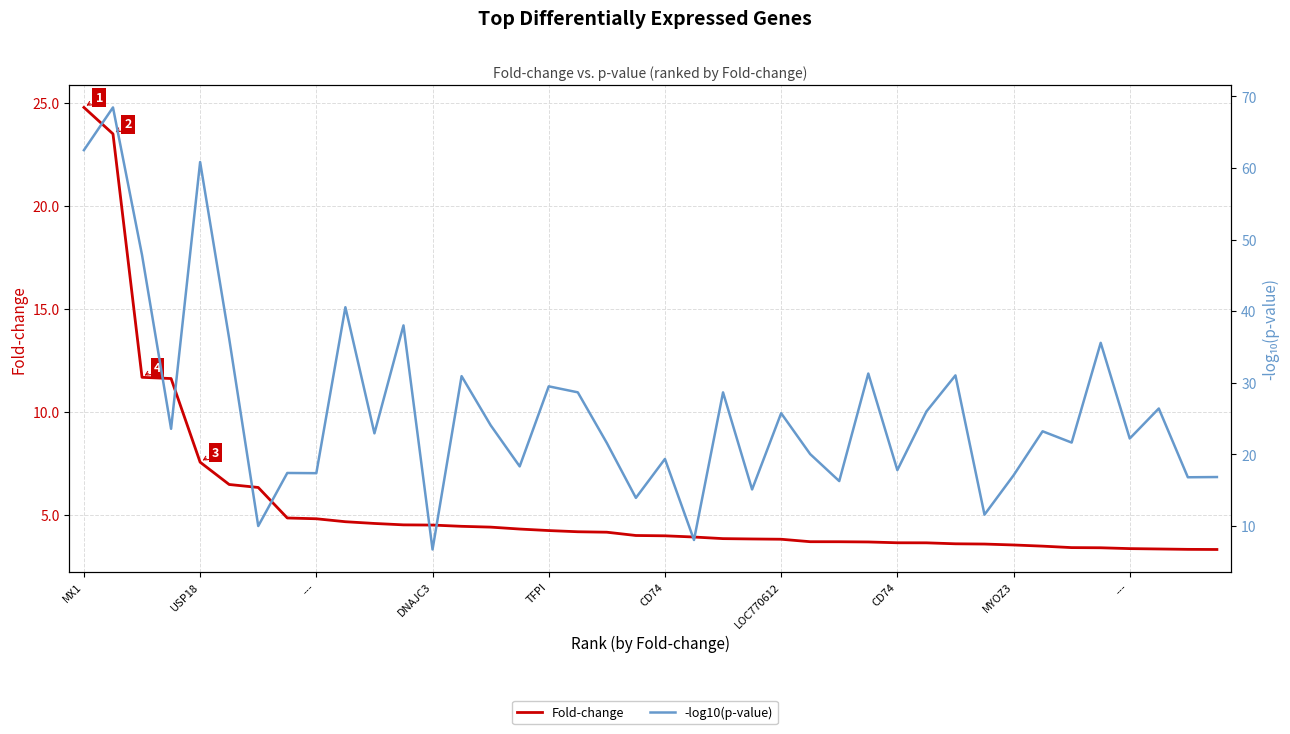

What is the difference between the maximum and minimum values in the Fold-change series?

21.5